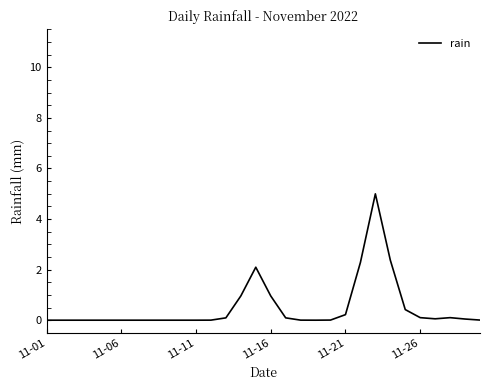

What is the difference between the maximum and minimum values?

5.0